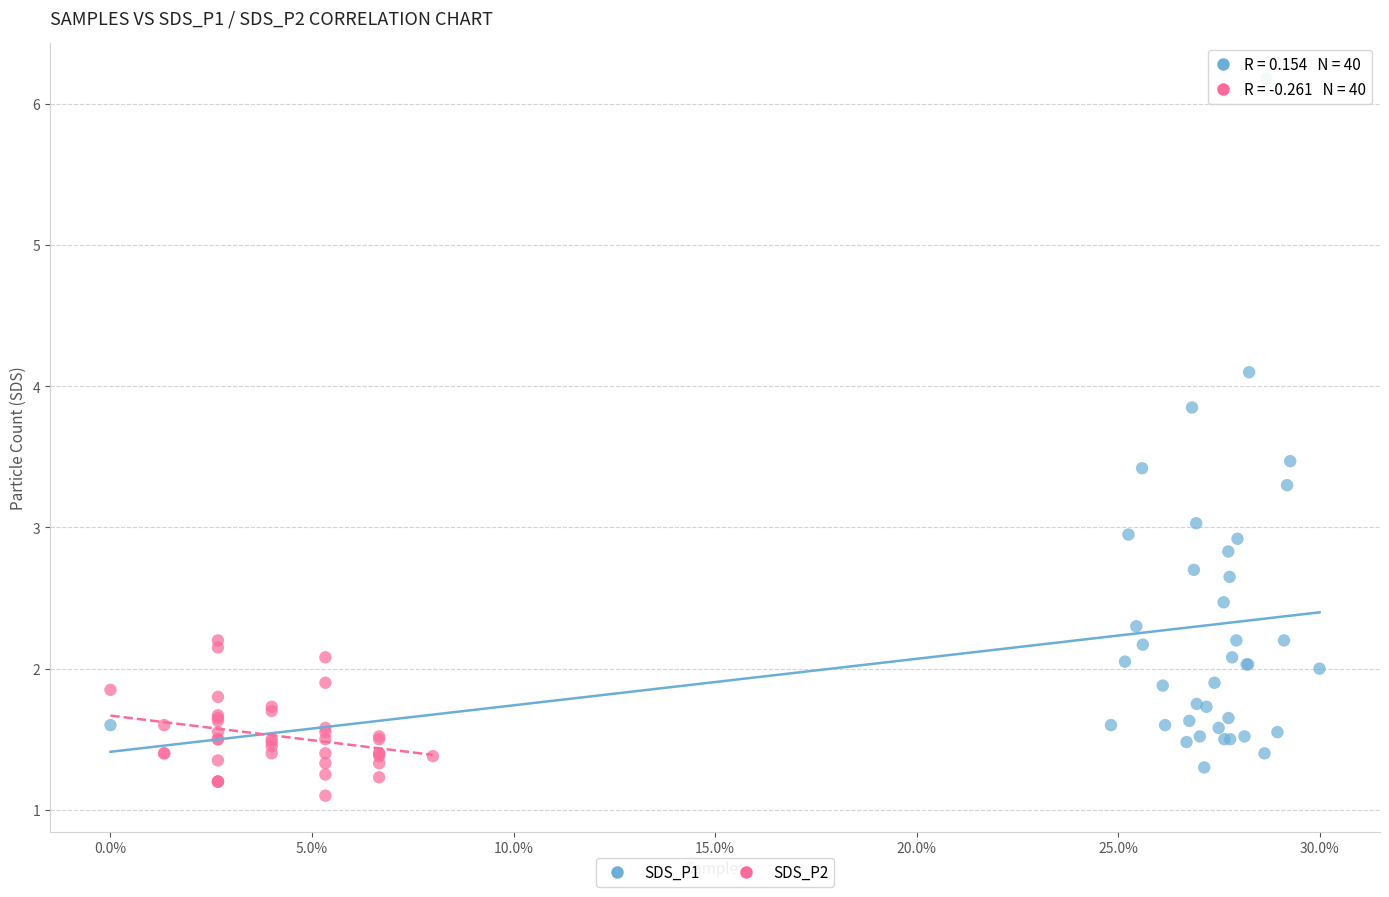

Which series has the largest Y range (max minus min)?

SDS_P1